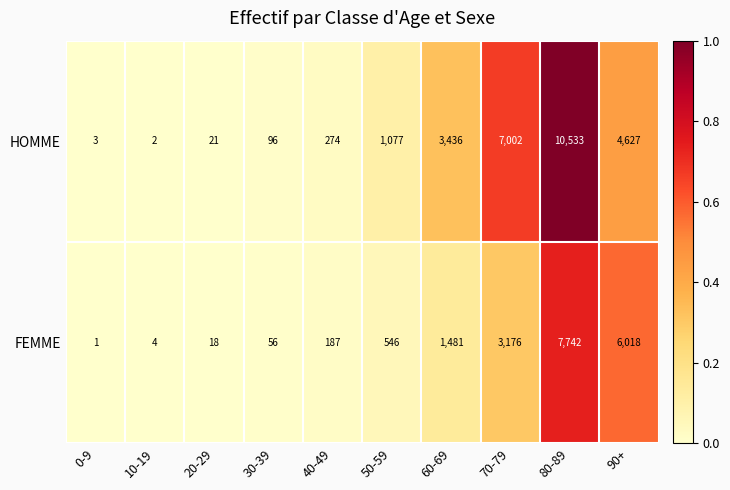

At 40-49, list the series in order from smallest to largest.

FEMME, HOMME